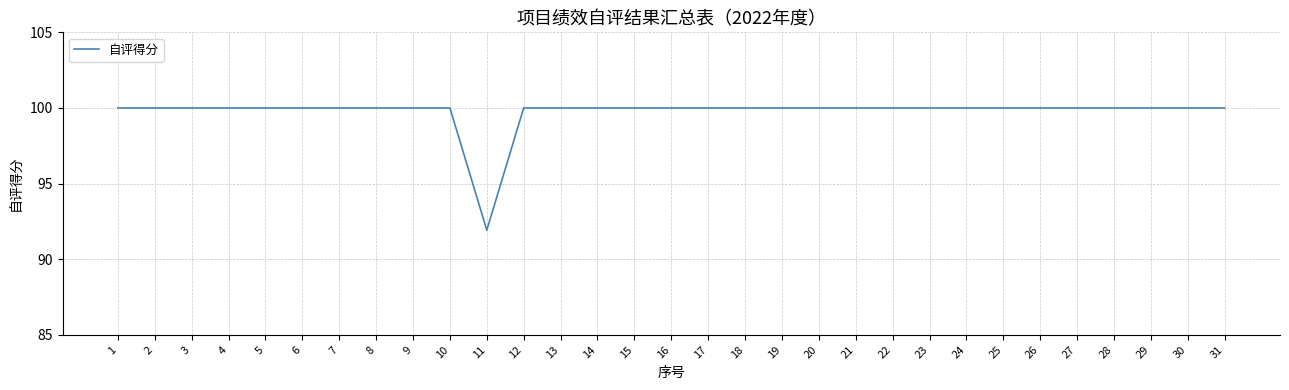

Approximately how many times larger is the value at 26 compared to 27?

1.0